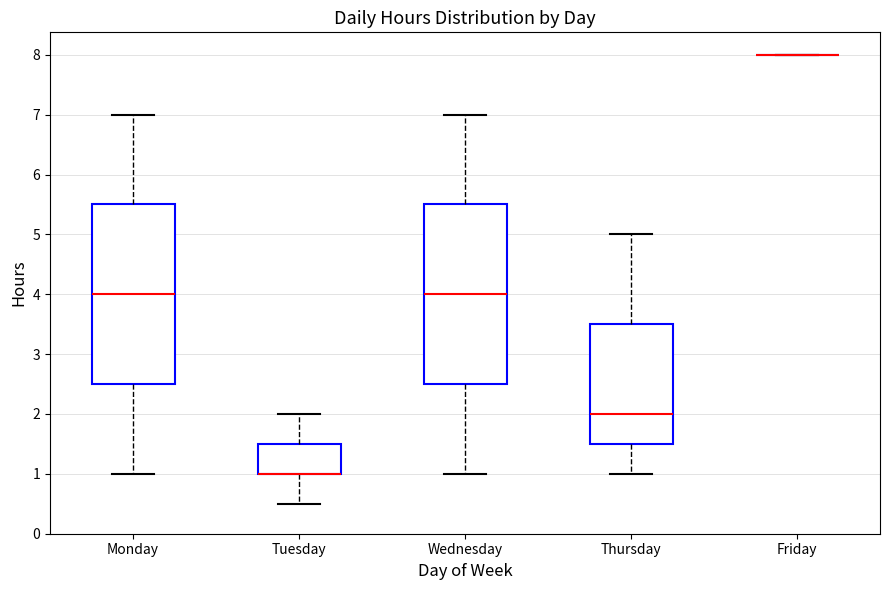

Where is the upper edge of the box for Tuesday on the y-axis? The values are not printed on the chart, so give them approximately, as read against the axis.

1.5